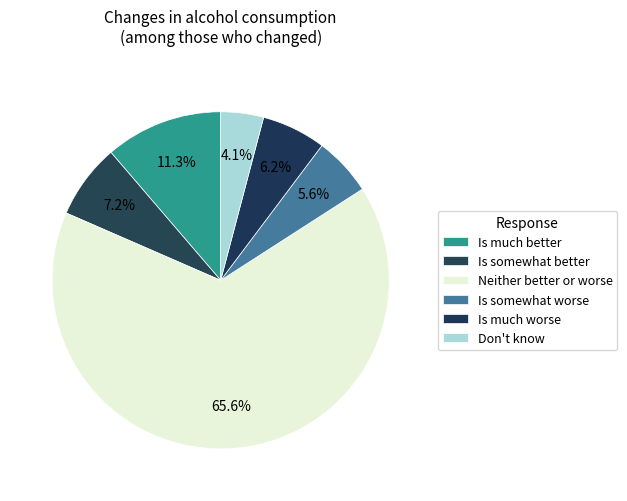

Approximately how many times larger is the value at Is much worse compared to Is somewhat better?

0.9